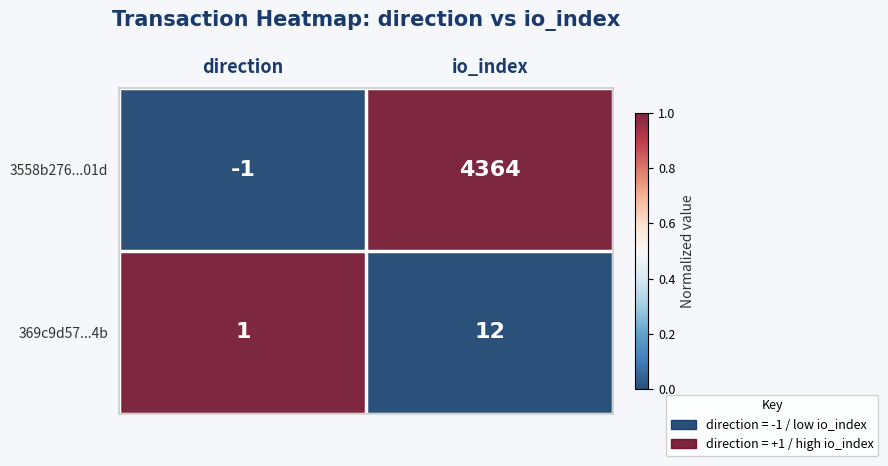

At which category is the sum across all series the highest?

io_index